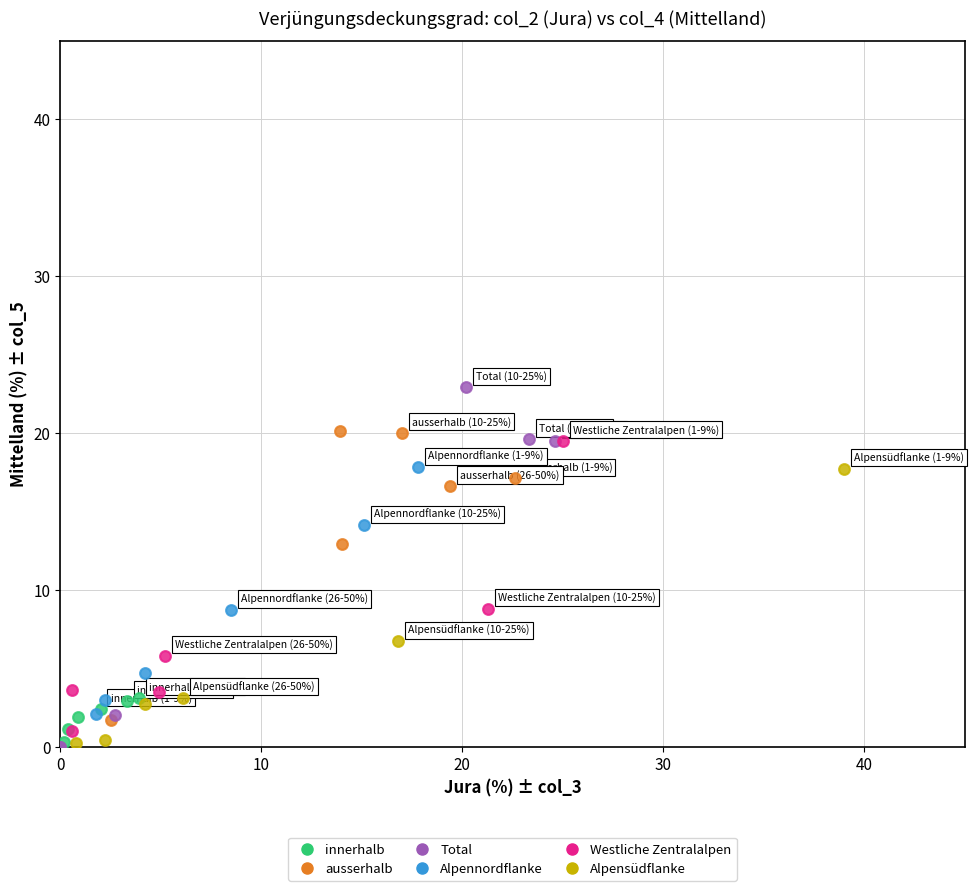

Which series contains the highest Y value?

Total